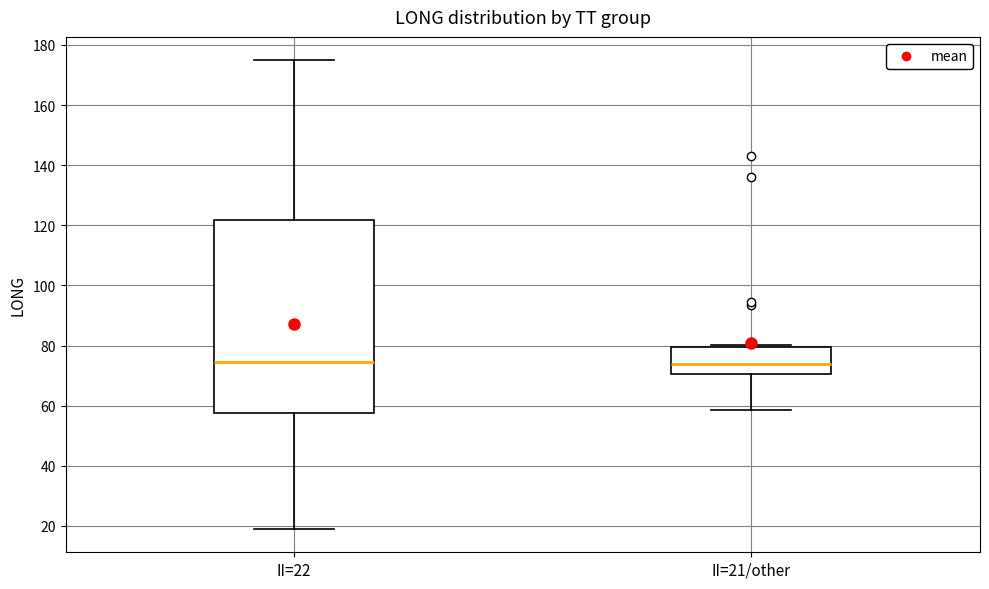

Reading left to right, read every box against the y-axis: the position of its median line, the range the box covers, and the ends of its whiskers. The values are not printed on the chart, so give them approximately, as read against the axis.

II=22: median 74, box 58 to 122, whiskers 20 to 174
II=21/other: median 74, box 70 to 80, whiskers 58 to 80 (just above the box's upper edge)